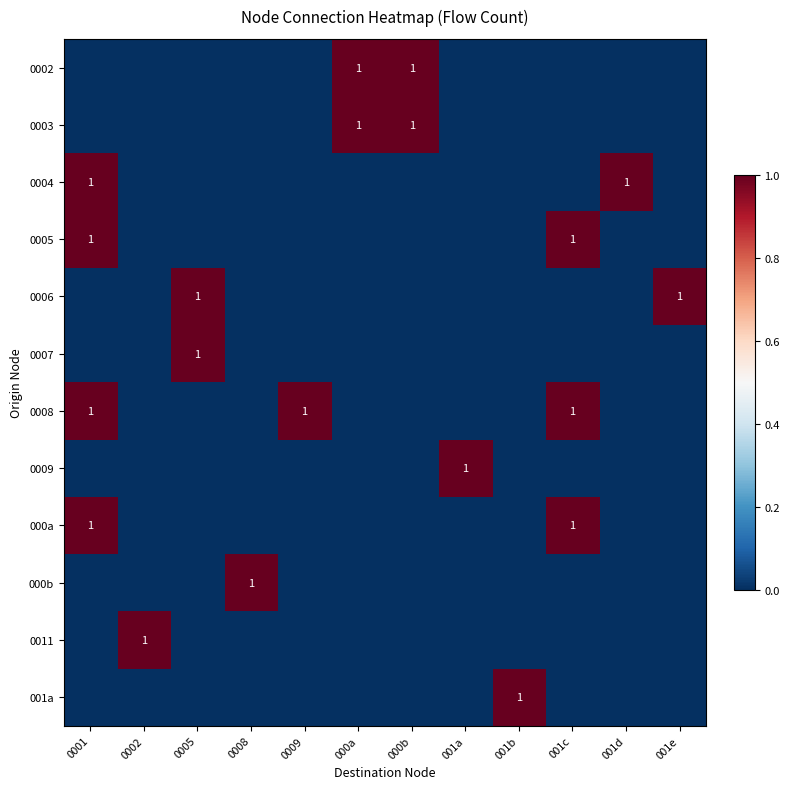

Between 001b and 0002, which is larger?

001b